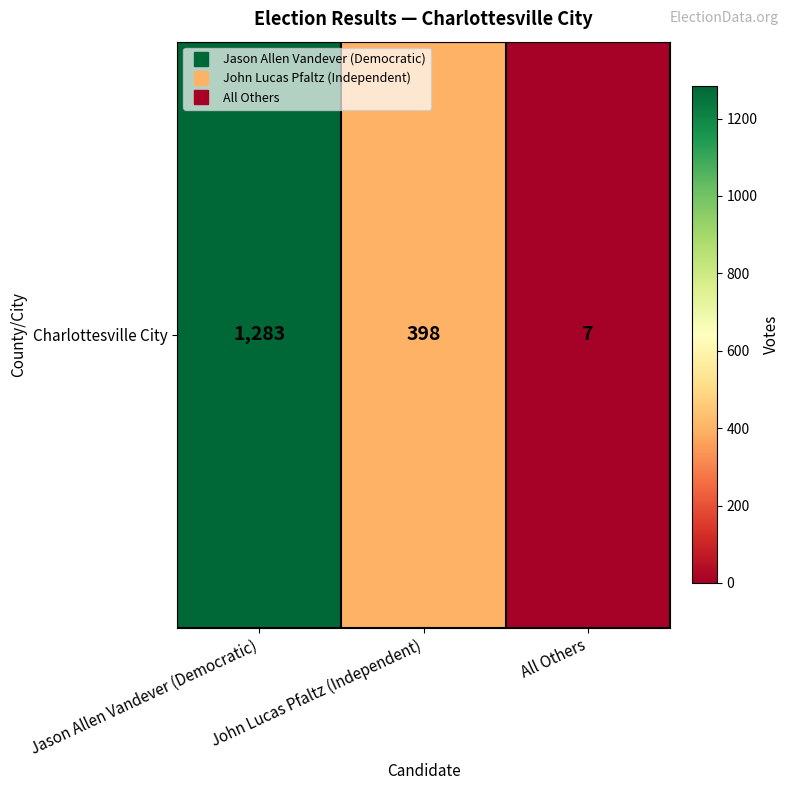

What value does the data have at All Others?

7